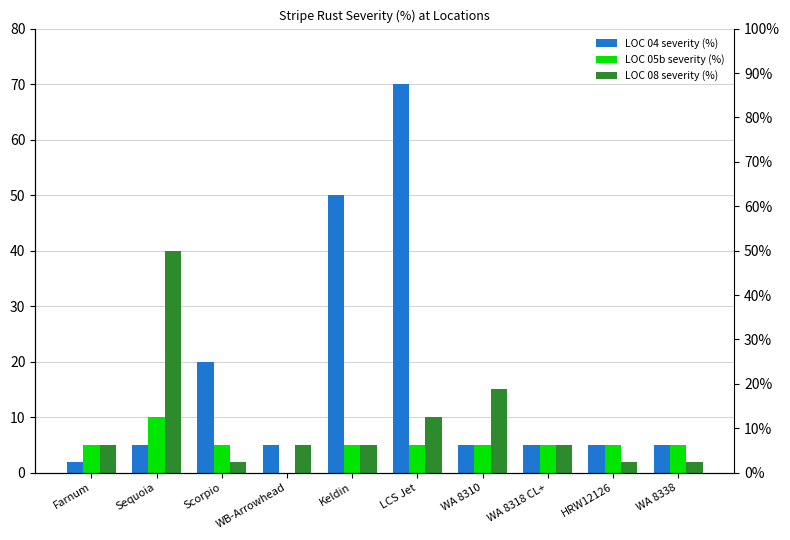

What position from the right is Scorpio?

8